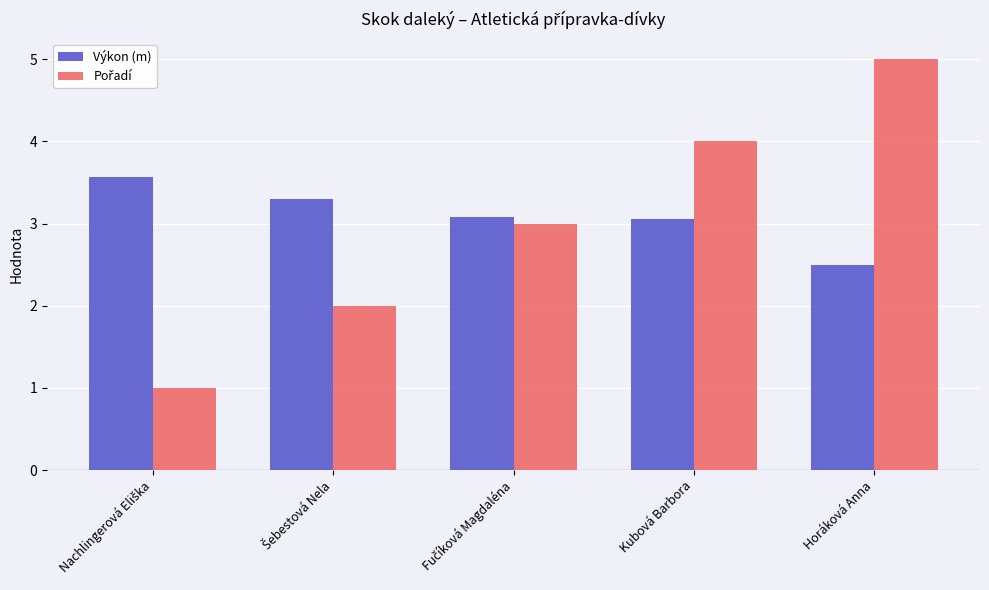

At which category is the sum across all series the highest?

Horáková Anna